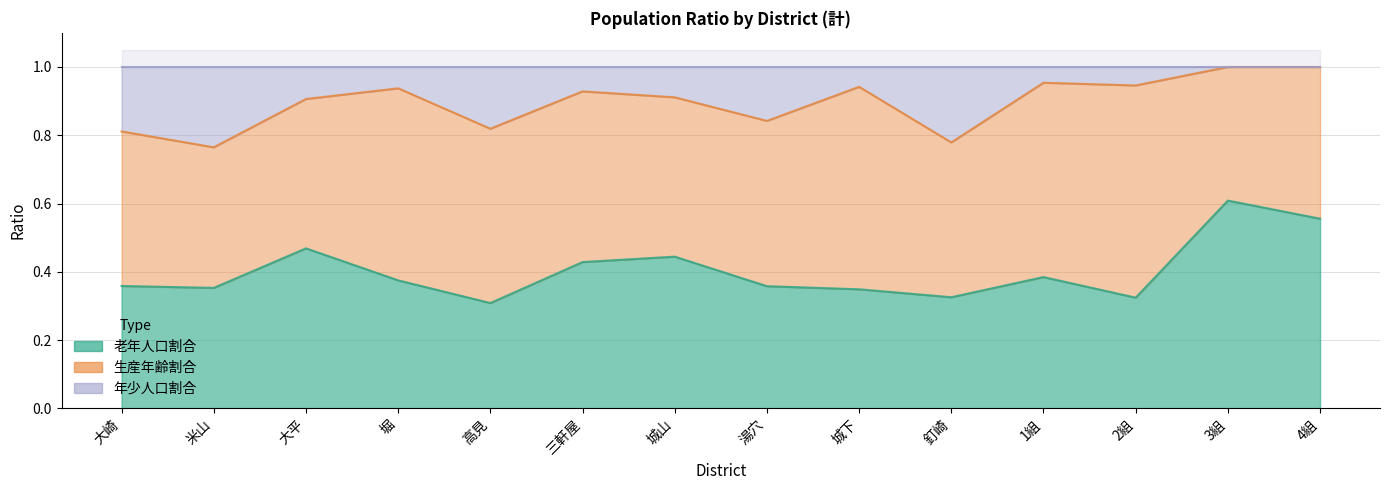

What is the difference between the second highest and second lowest values in the 老年人口割合 series?

0.2